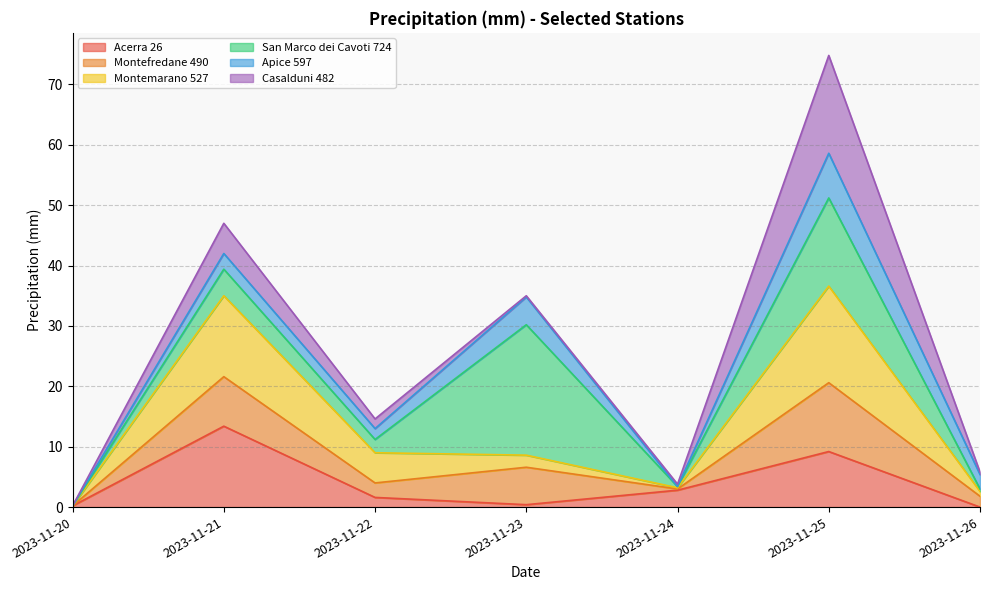

At which label does Montefredane 490 reach its minimum?

2023-11-20